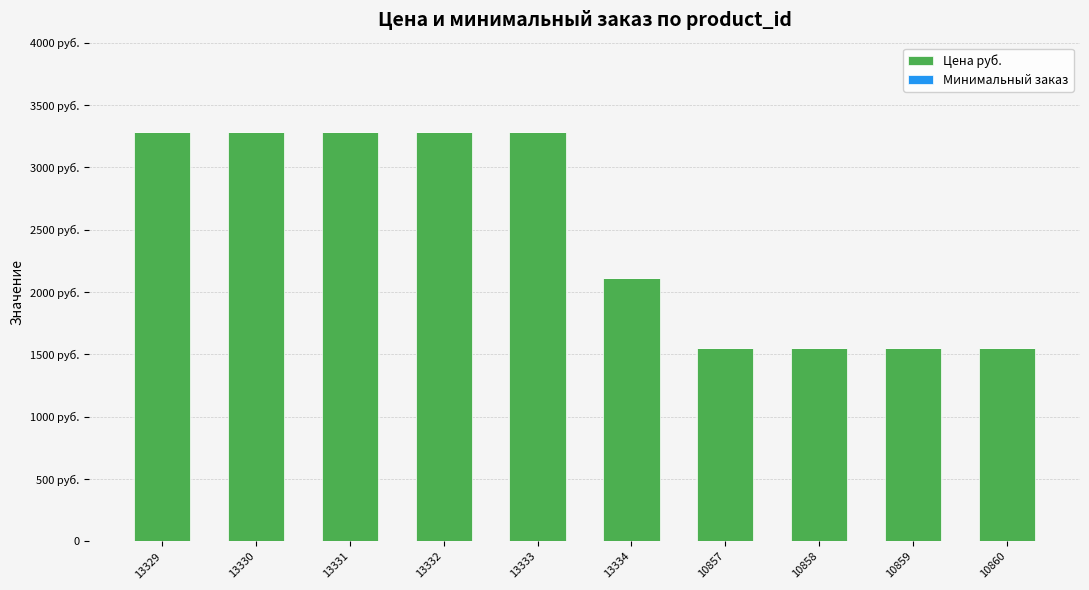

Does the chart contain stacked bars?

Yes